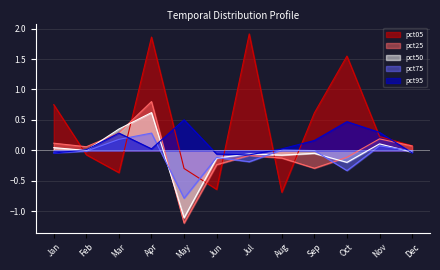

Reading left to right, extract all data points from this chart.

pct05: Jan=0.8	Feb=-0.1	Mar=-0.4	Apr=1.9	May=-0.3	Jun=-0.6	Jul=1.9	Aug=-0.7	Sep=0.6	Oct=1.5	Nov=0.2	Dec=0.1
pct25: Jan=0.1	Feb=0.1	Mar=0.3	Apr=0.8	May=-1.2	Jun=-0.2	Jul=-0.1	Aug=-0.1	Sep=-0.3	Oct=-0.1	Nov=0.2	Dec=0.1
pct50: Jan=0.0	Feb=-0.0	Mar=0.4	Apr=0.6	May=-1.1	Jun=-0.1	Jul=-0.1	Aug=-0.1	Sep=-0.0	Oct=-0.2	Nov=0.1	Dec=-0.0
pct75: Jan=-0.0	Feb=-0.0	Mar=0.2	Apr=0.3	May=-0.8	Jun=-0.1	Jul=-0.2	Aug=0.0	Sep=-0.0	Oct=-0.3	Nov=0.1	Dec=-0.0
pct95: Jan=-0.0	Feb=0.0	Mar=0.3	Apr=0.0	May=0.5	Jun=-0.1	Jul=-0.1	Aug=0.0	Sep=0.2	Oct=0.5	Nov=0.3	Dec=-0.0